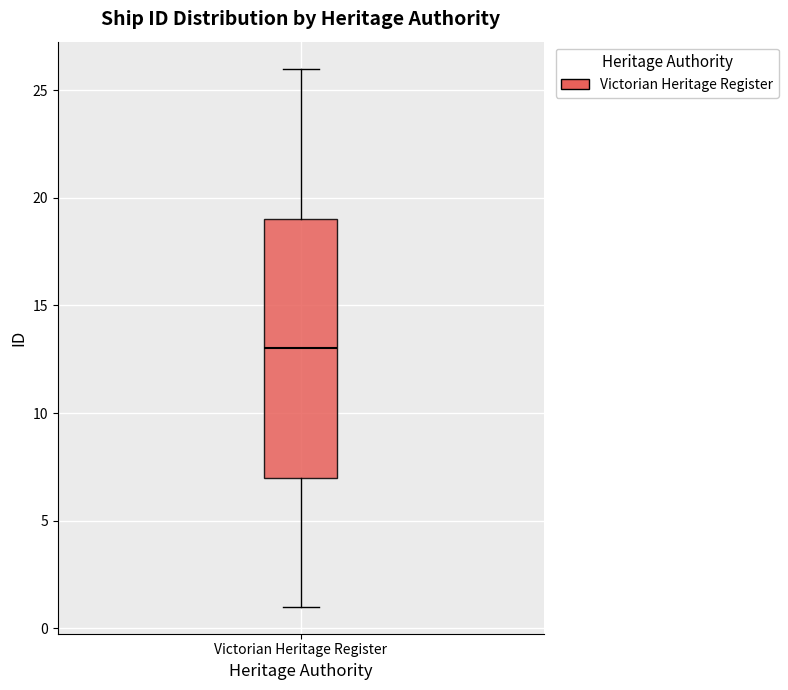

Read this box plot against the y-axis: the position of the median line, the range covered by the box, and the ends of both whiskers. The values are not printed on the chart, so give them approximately, as read against the axis.

median 13, box 7 to 19, whiskers 1 to 26